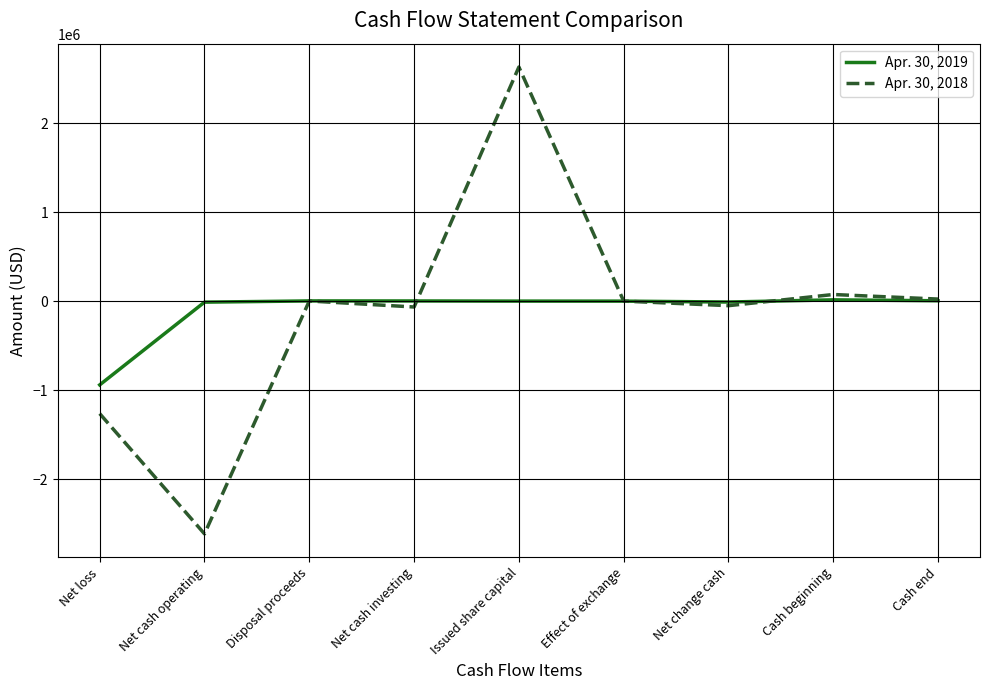

In Apr. 30, 2018, how many points are higher than both neighbors (excluding endpoints)?

3